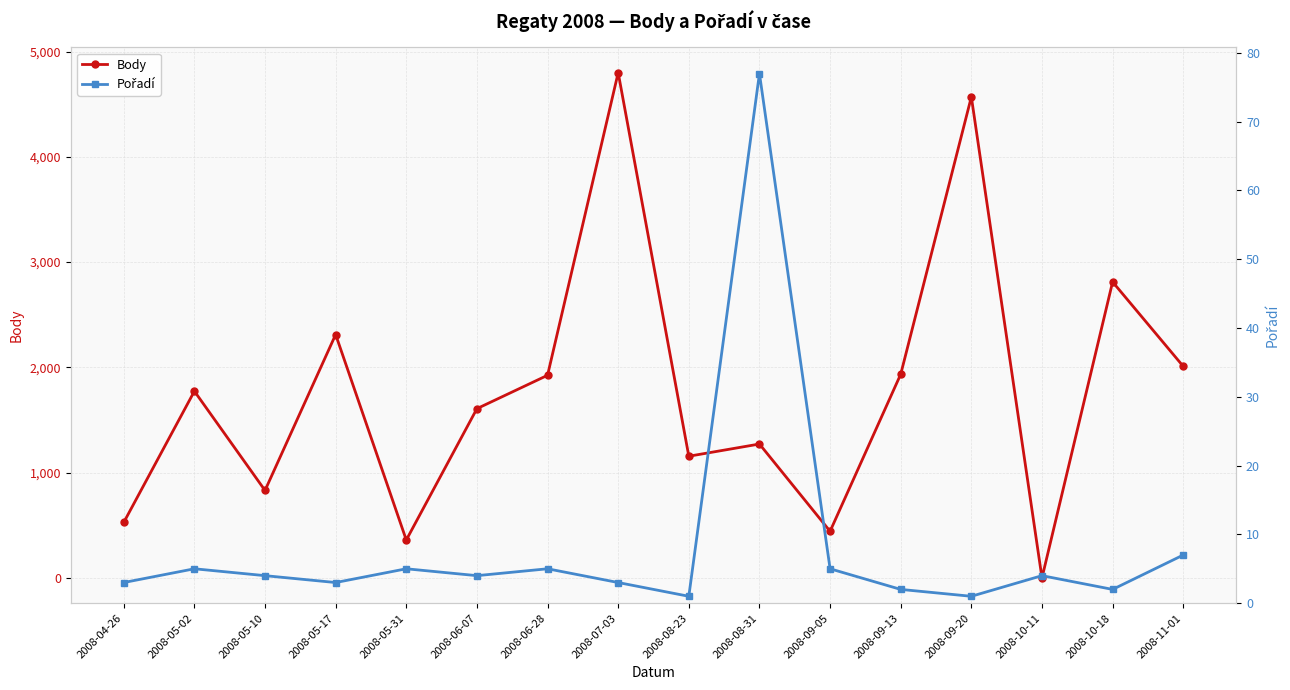

True or false: Pořadí and Body intersect in this chart.

True